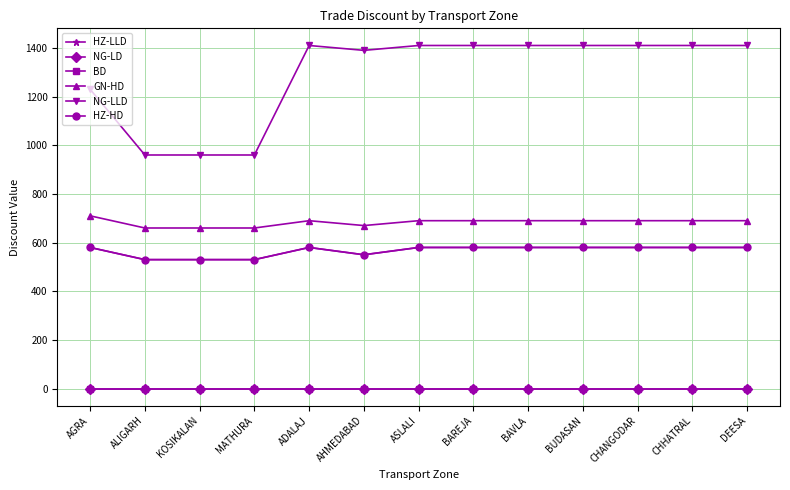

How many lines are shown in the chart?

6